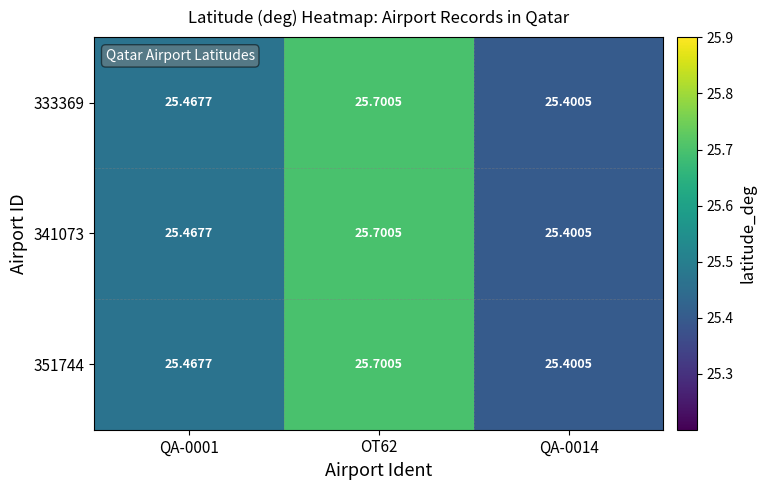

Is the value of 351744 at QA-0001 greater than the value of 333369 at QA-0014?

Yes